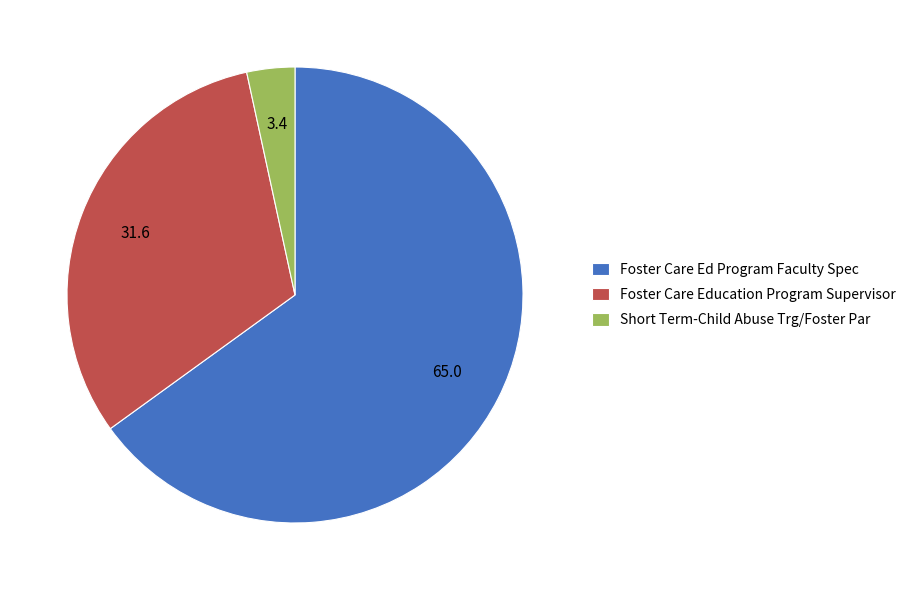

The Short Term-Child Abuse Trg/Foster Par slice represents 3% of the pie. True or false?

True